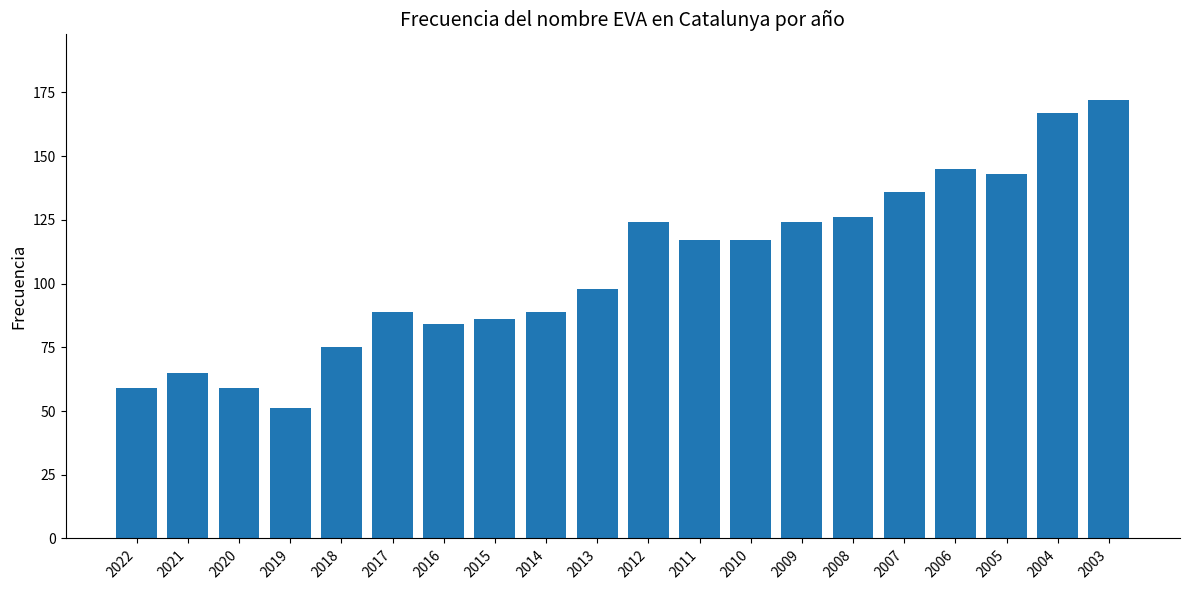

What is the value of the 19th bar from the left?

167